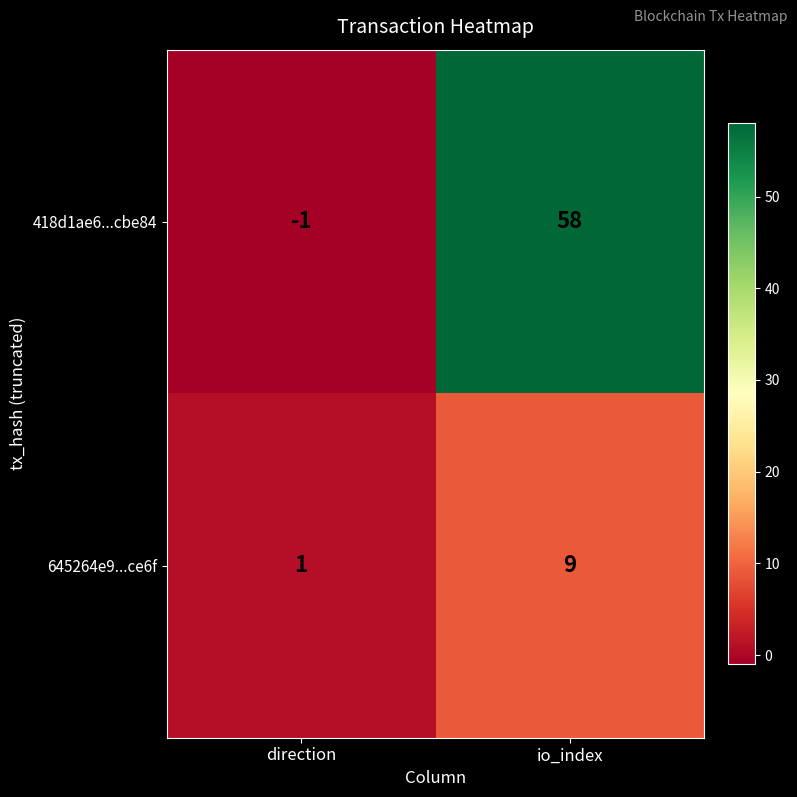

What is the difference between the 418d1ae6...cbe84 values at direction and io_index?

59